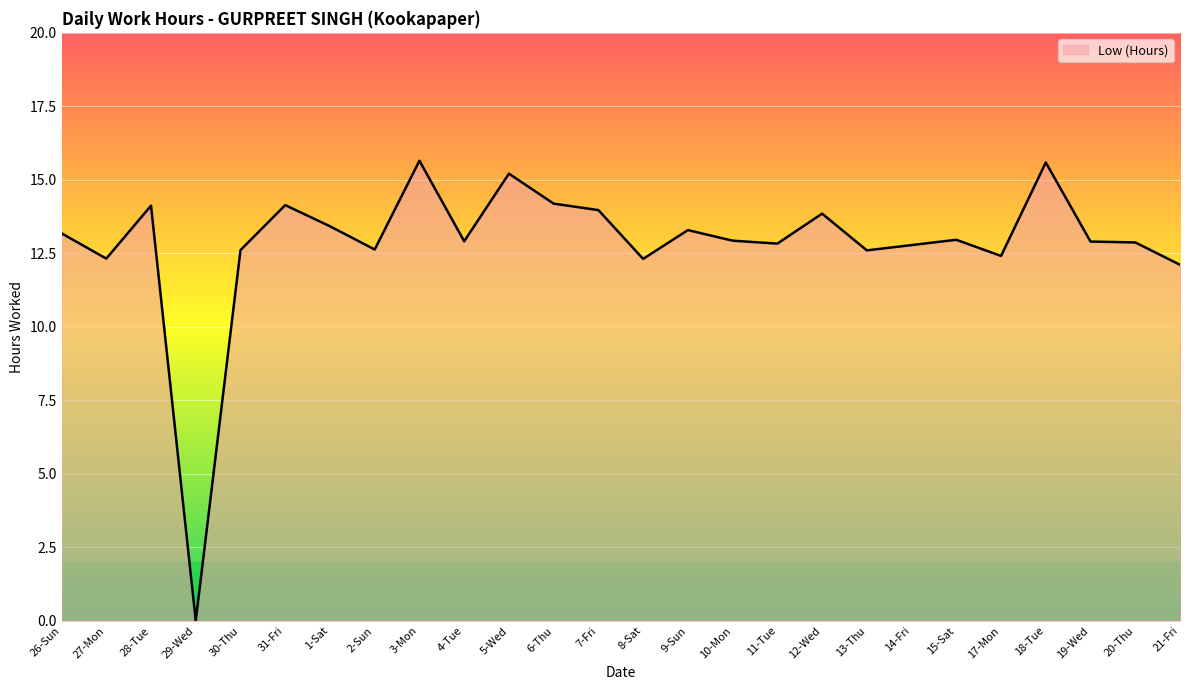

Reading left to right, list all the values displayed in this chart.

13.2	12.3	14.1	0.0	12.6	14.1	13.4	12.6	15.7	12.9	15.2	14.2	14.0	12.3	13.3	12.9	12.8	13.8	12.6	12.8	13.0	12.4	15.6	12.9	12.9	12.1